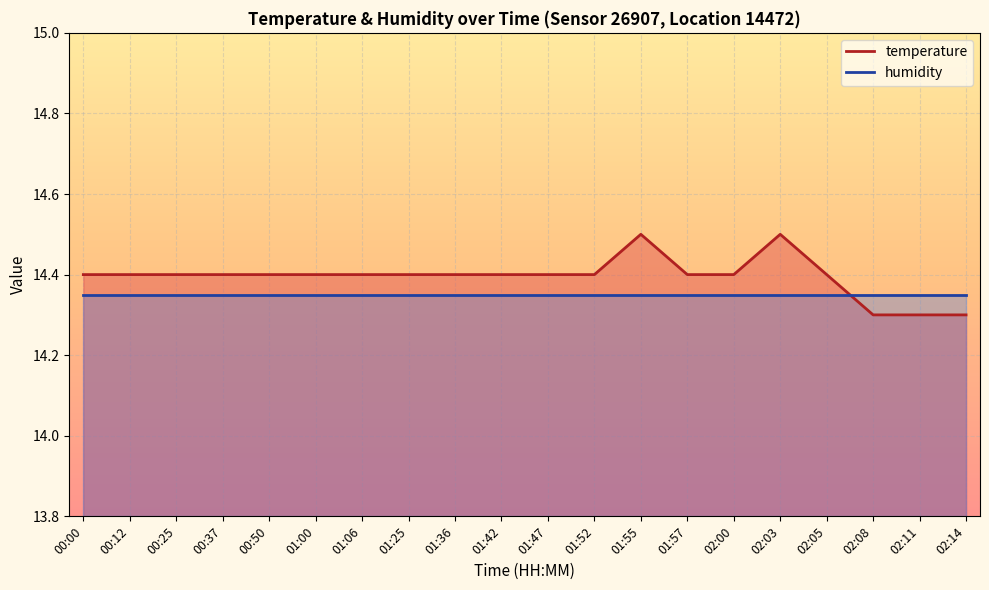

What is the sum of all values?

287.9